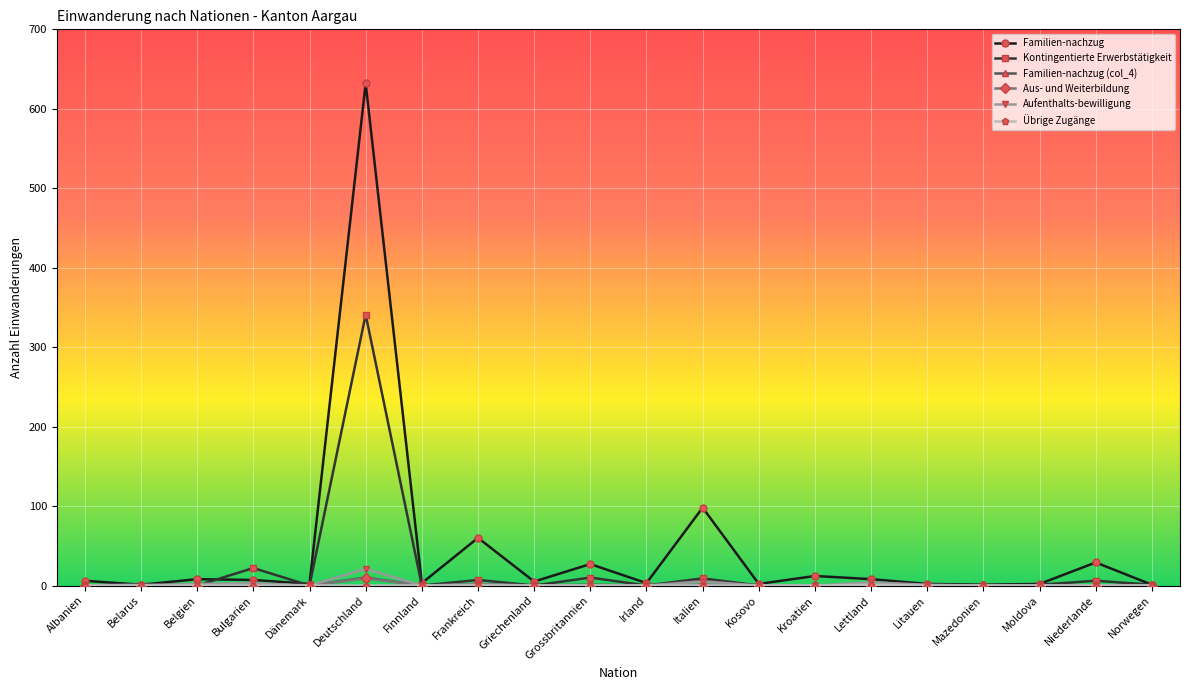

What is the total value across all series at Bulgarien?

32